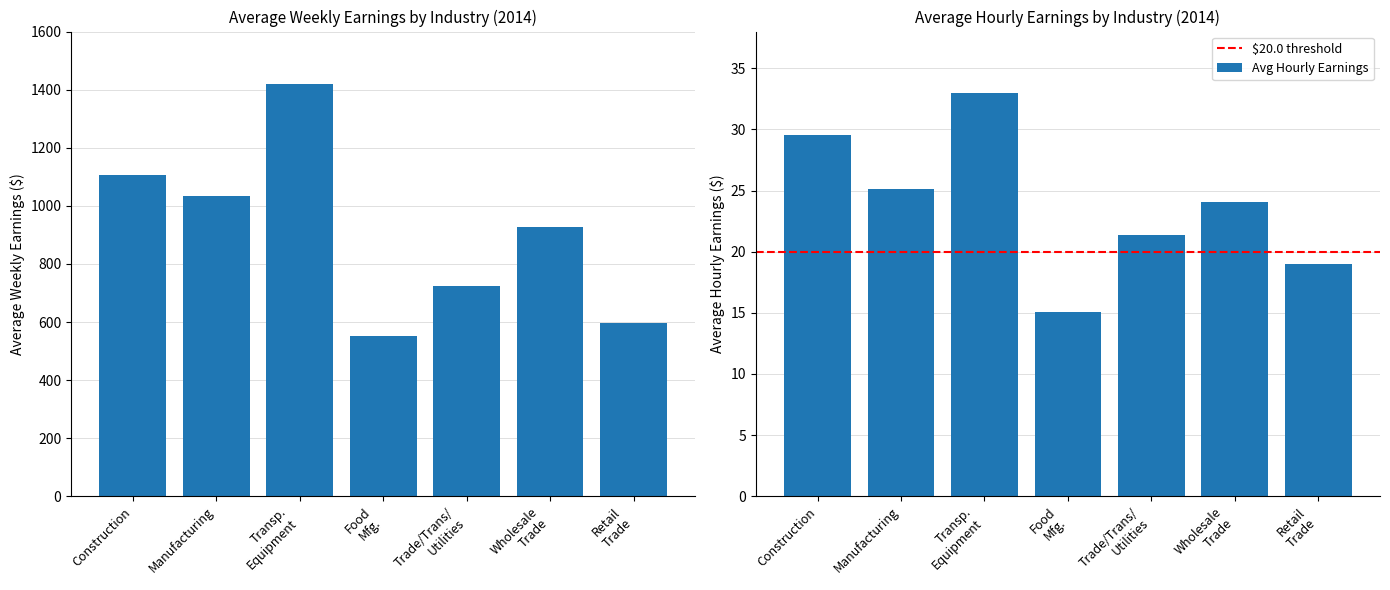

What value does the Avg Hourly Earnings series have at Manufacturing?

25.2